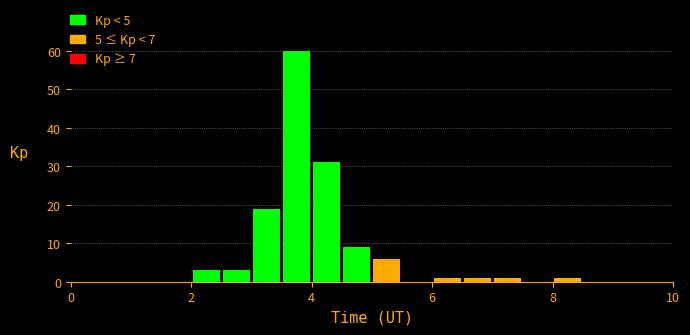

Around what value on the x-axis is the tallest bar? Give the approximate position of its centre, as read against the axis.

3.8